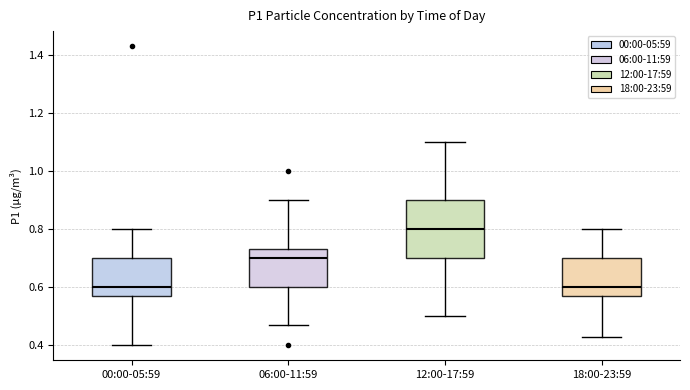

Comparing the boxes themselves (not the whiskers), which one is the tallest?

12:00-17:59